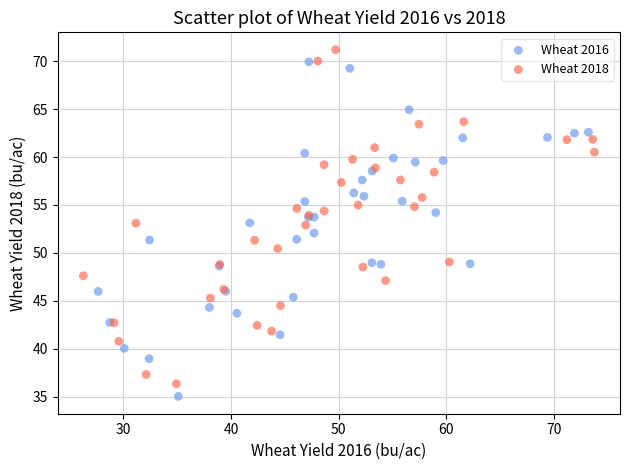

What are all the series names shown in the legend?

Wheat 2016, Wheat 2018